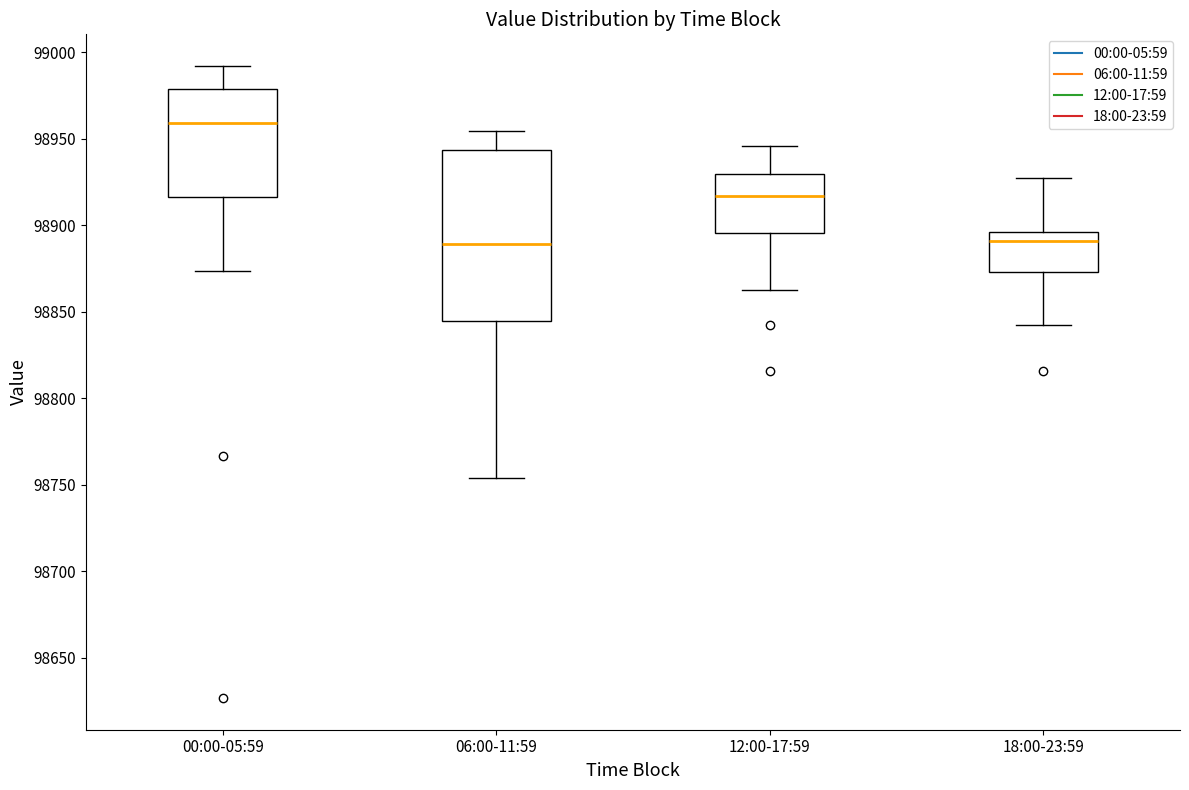

Where does the lower whisker of the box for 00:00-05:59 end on the y-axis? The values are not printed on the chart, so give them approximately, as read against the axis.

98875